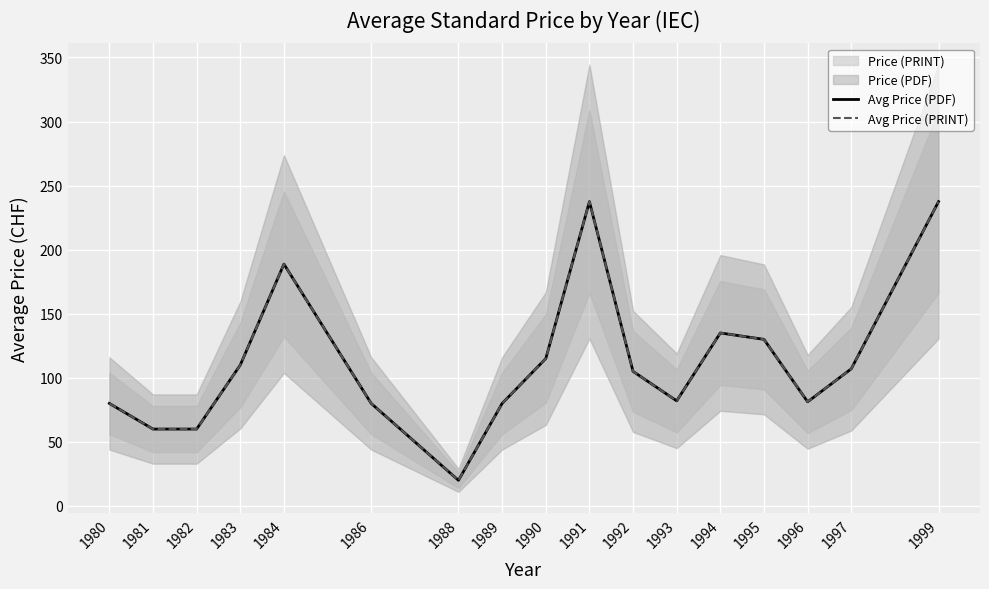

Is it true that Avg Price (PDF) equals 182.1 at 1990?

False